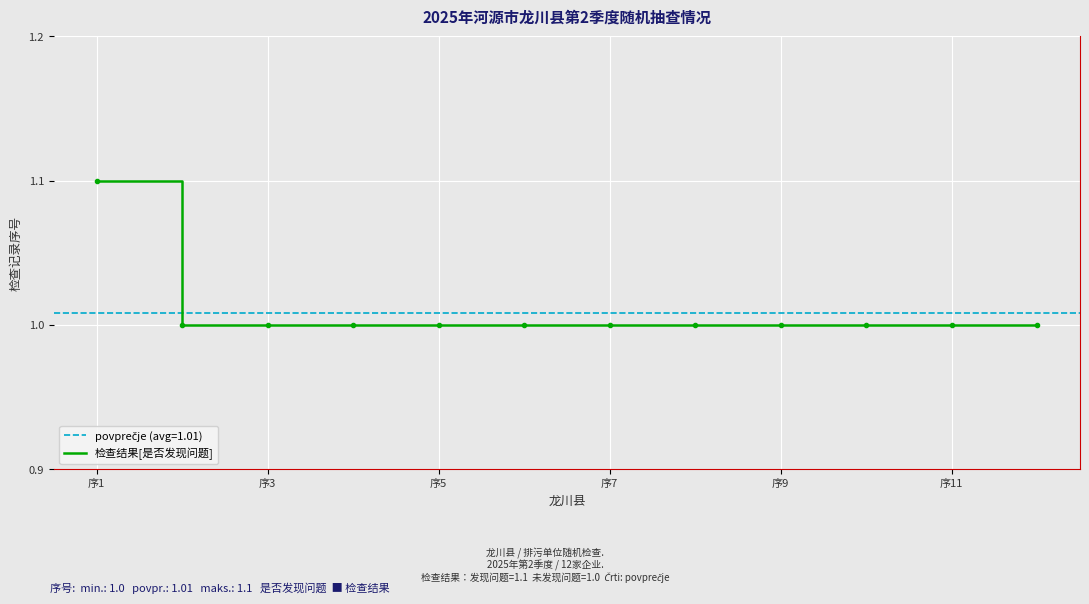

What is the maximum value shown in the chart?

1.1